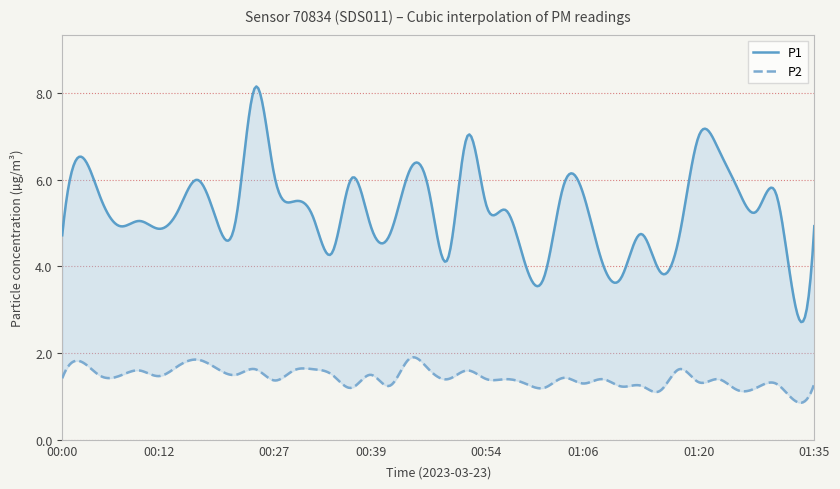

Reading left to right, transcribe all the data shown in this chart.

P1: 00:00=4.7	00:02=6.5	00:05=5.6	00:07=4.9	00:10=5.0	00:12=4.9	00:15=5.3	00:17=6.0	00:19=5.1	00:22=5.1	00:24=8.1	00:27=6.1	00:29=5.5	00:32=5.2	00:34=4.3	00:36=6.0	00:39=4.9	00:41=4.8	00:44=6.2	00:46=5.8	00:49=4.2	00:51=7.0	00:54=5.4	00:56=5.3	00:58=4.1	01:01=3.8	01:03=5.9	01:06=5.7	01:08=4.1	01:11=3.8	01:13=4.8	01:16=3.9	01:18=4.7	01:20=7.0	01:23=6.7	01:25=5.8	01:28=5.3	01:30=5.7	01:33=3.1	01:35=4.9
P2: 00:00=1.4	00:02=1.8	00:05=1.5	00:07=1.5	00:10=1.6	00:12=1.5	00:15=1.7	00:17=1.9	00:19=1.6	00:22=1.5	00:24=1.6	00:27=1.4	00:29=1.6	00:32=1.6	00:34=1.5	00:36=1.2	00:39=1.5	00:41=1.2	00:44=1.9	00:46=1.6	00:49=1.4	00:51=1.6	00:54=1.4	00:56=1.4	00:58=1.3	01:01=1.2	01:03=1.4	01:06=1.3	01:08=1.4	01:11=1.2	01:13=1.2	01:16=1.1	01:18=1.6	01:20=1.3	01:23=1.4	01:25=1.1	01:28=1.2	01:30=1.3	01:33=0.9	01:35=1.3